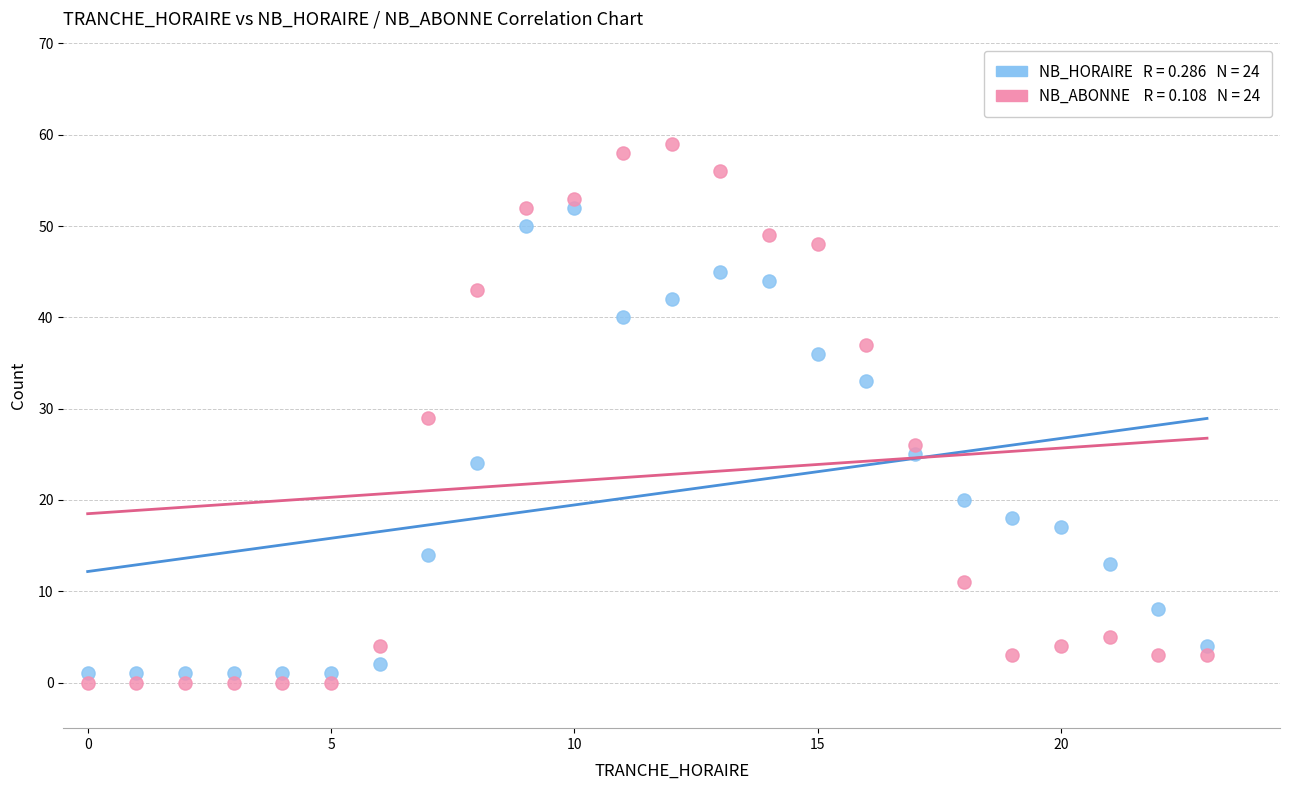

Across all data points, what is the range of Y values (max minus min)?

59